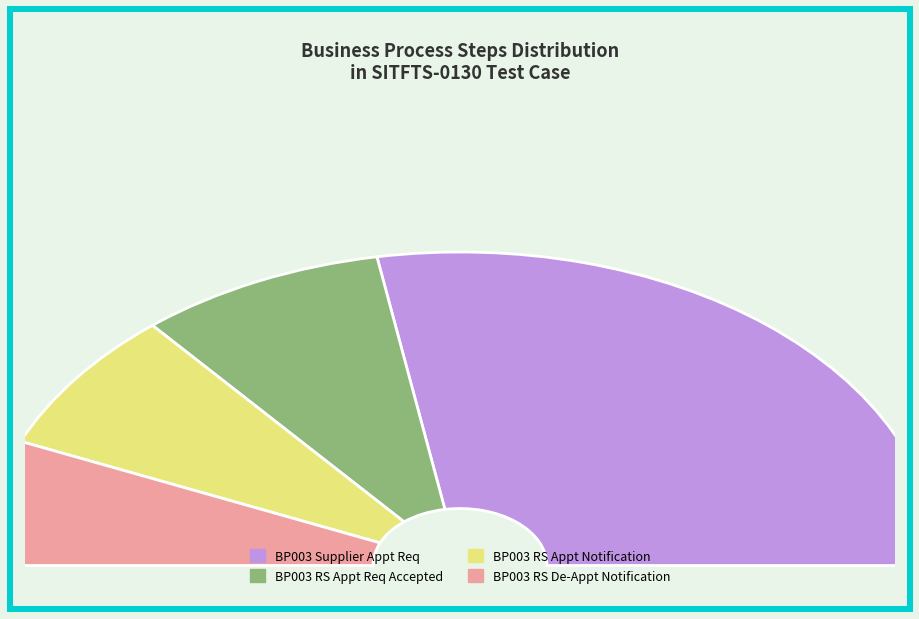

Is there any slice that represents more than half of the pie?

Yes